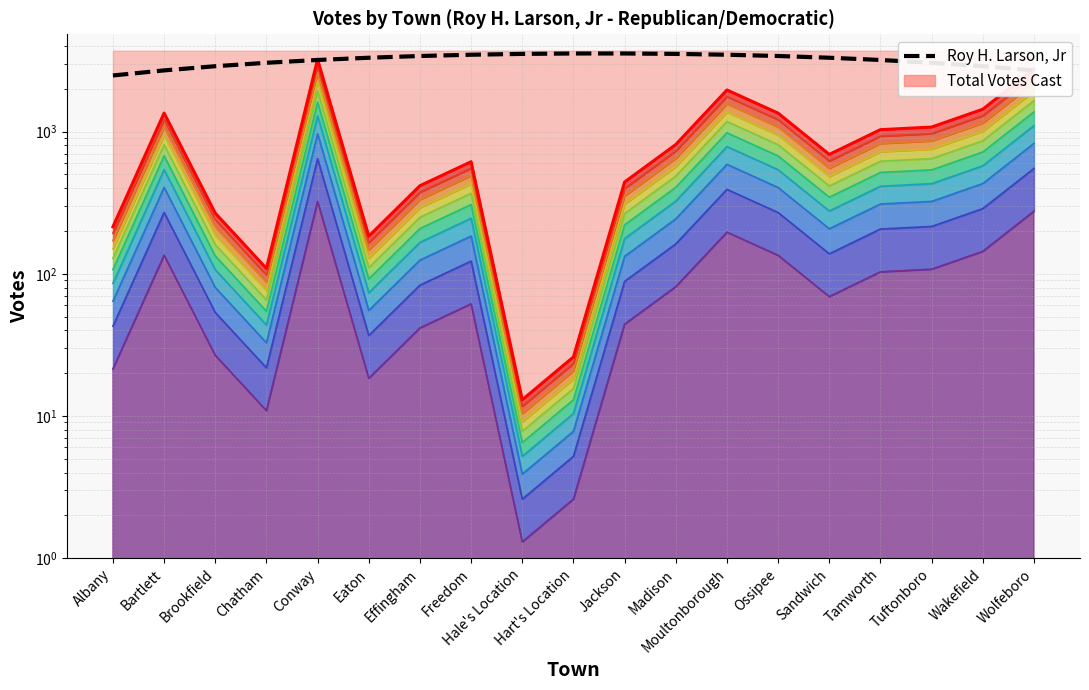

True or false: the data has more than 1 interior local peaks.

False